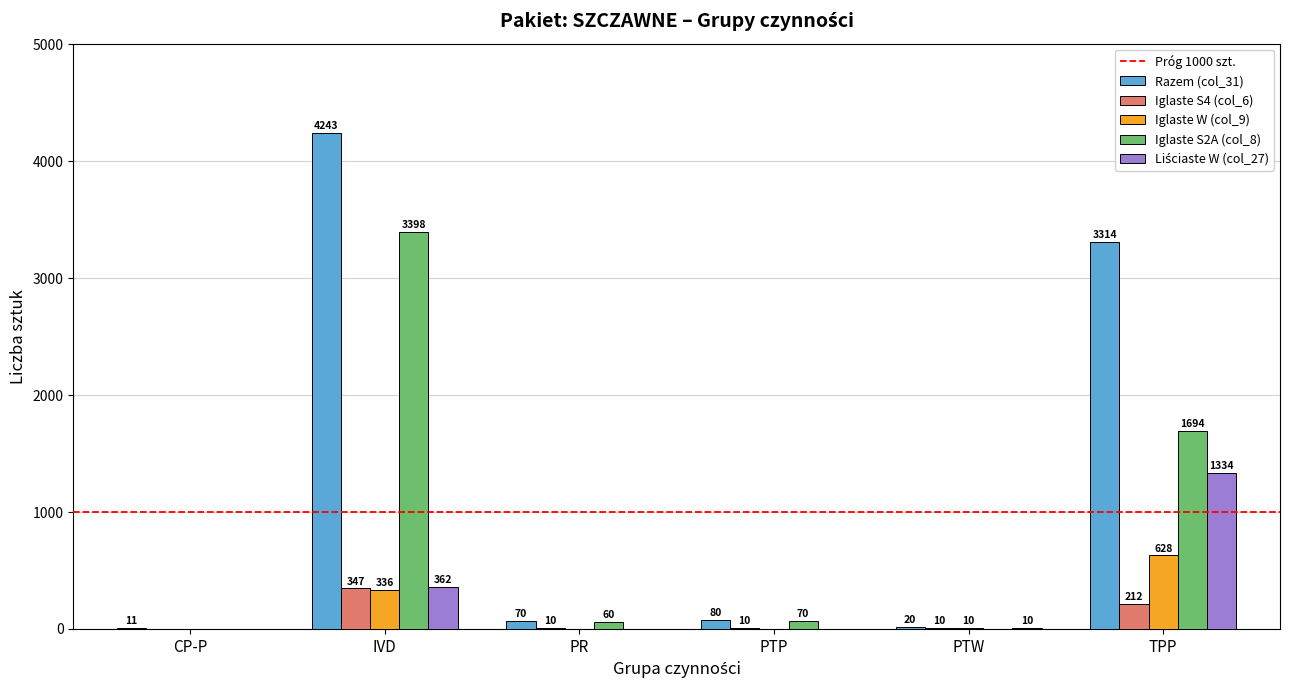

What is the sum of the Iglaste S2A (col_8) values at CP-P and PR?

60